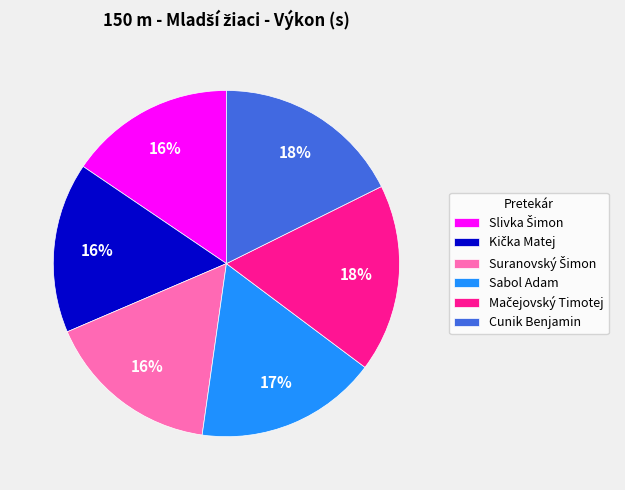

What percentage is the Cunik Benjamin slice, to the nearest percent?

18%